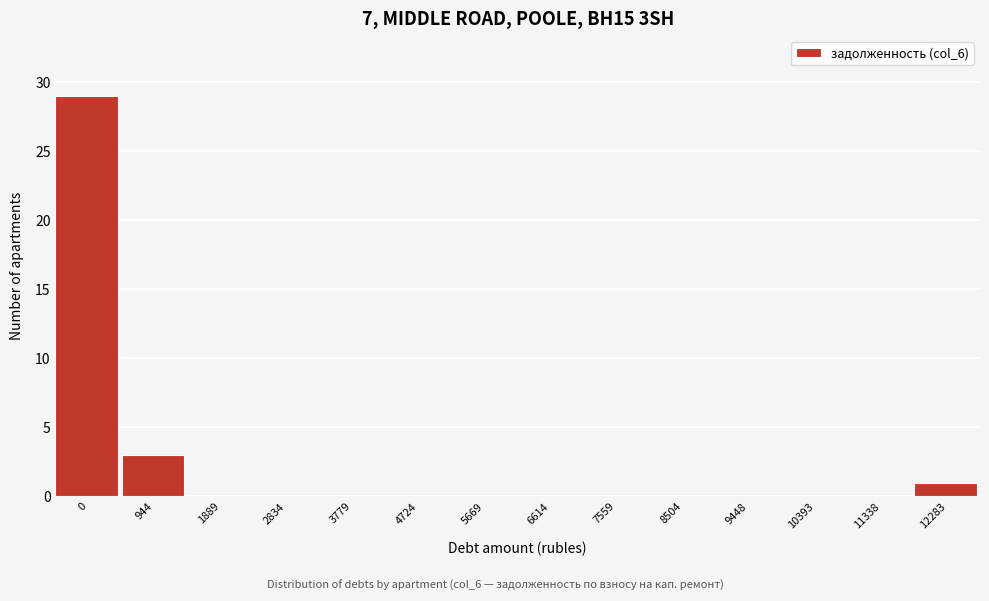

Reading right to left, list all the values displayed in this chart.

12283=1	11338=0	10393=0	9448=0	8504=0	7559=0	6614=0	5669=0	4724=0	3779=0	2834=0	1889=0	944=3	0=29